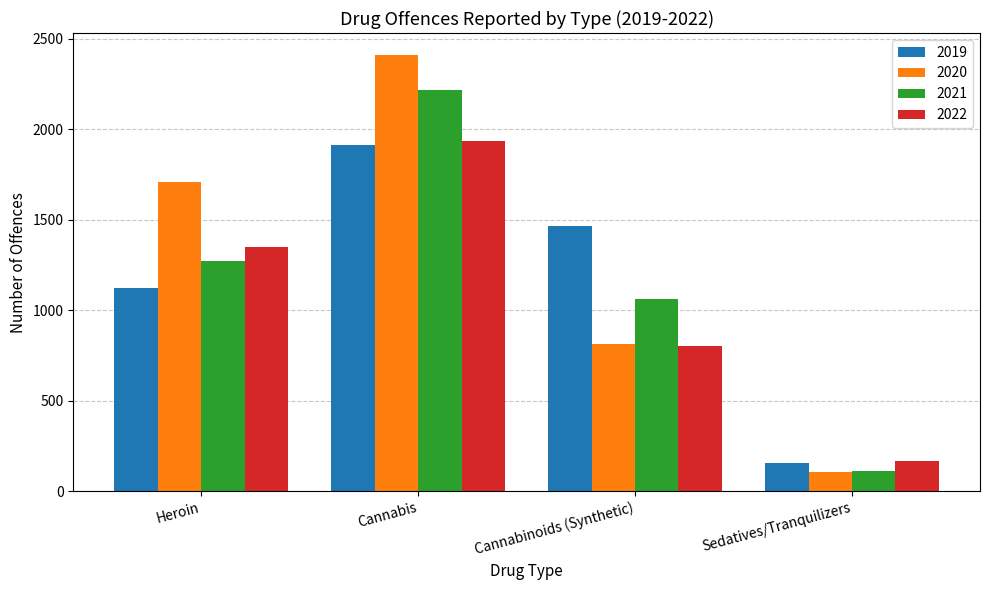

What is the spread (max minus min) of values at Cannabinoids (Synthetic)?

663